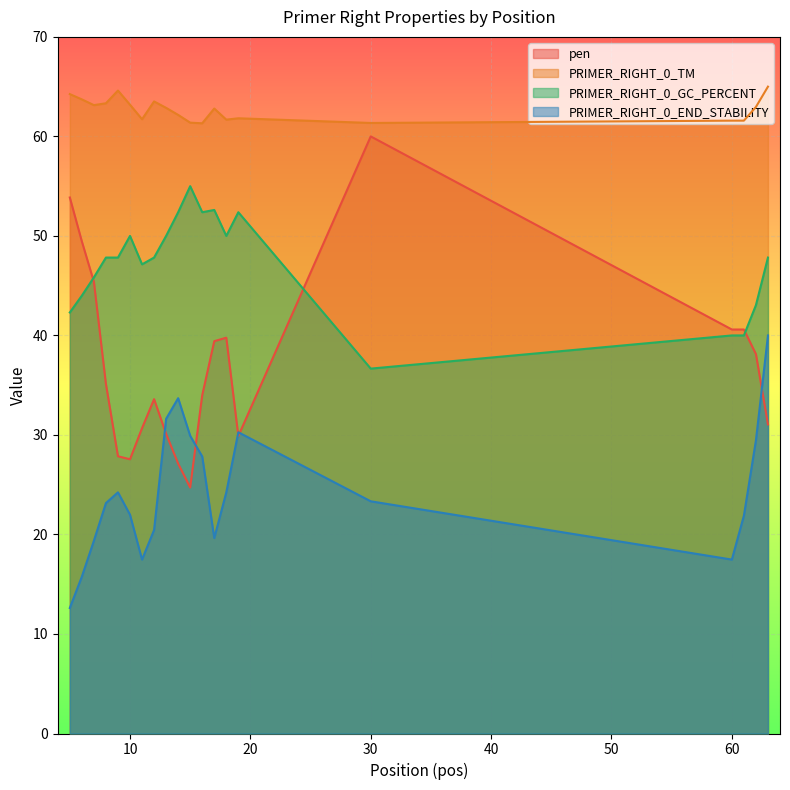

Where is pen nearest to the value 42?

60